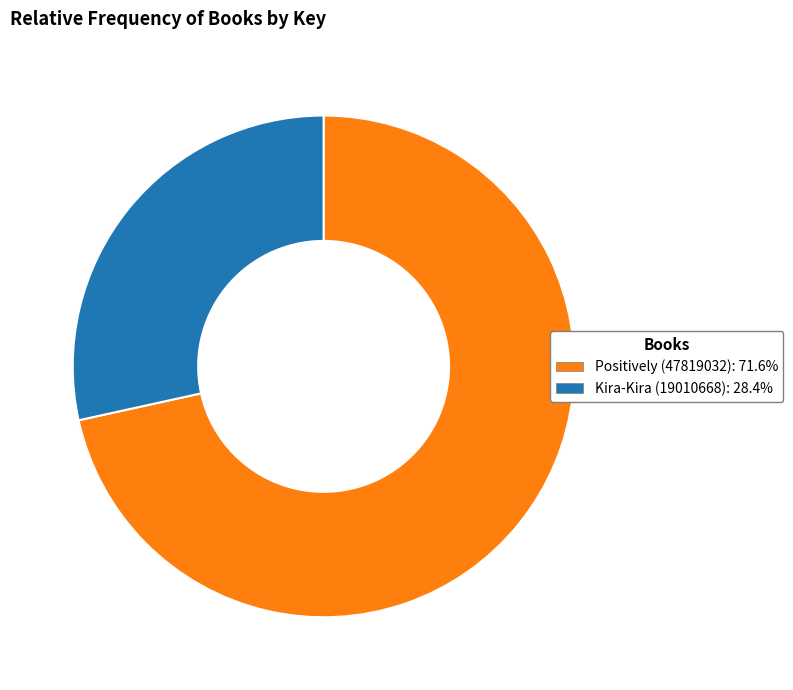

Is the sum of Positively (47819032) and Kira-Kira (19010668) greater than half?

Yes